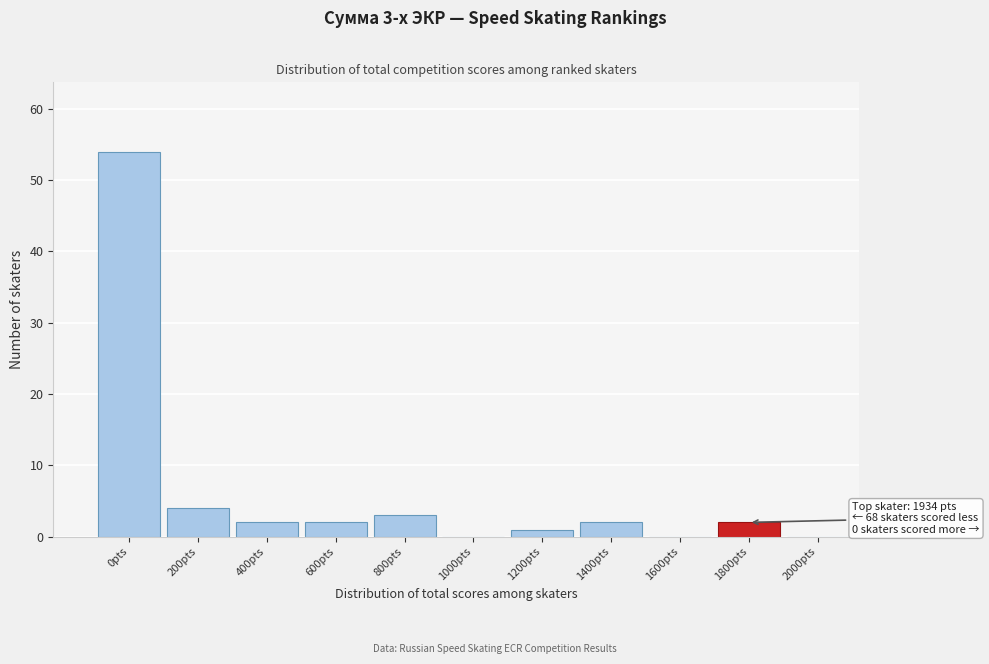

Reading left to right, transcribe all the data shown in this chart.

0pts=54	200pts=4	400pts=2	600pts=2	800pts=3	1000pts=0	1200pts=1	1400pts=2	1600pts=0	1800pts=2	2000pts=0